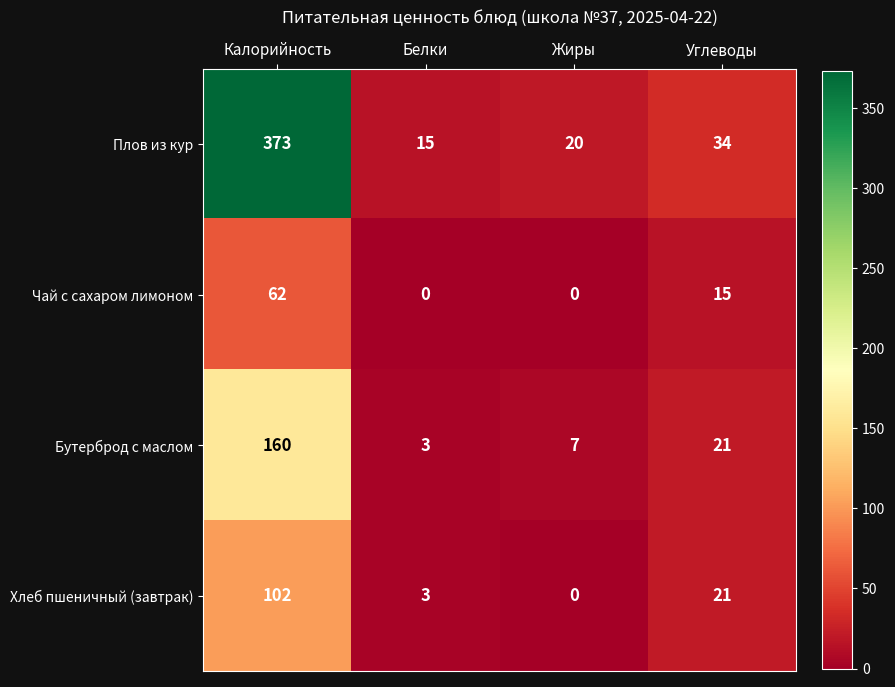

The value of Чай с сахаром лимоном at Калорийность is 89. True or false?

False